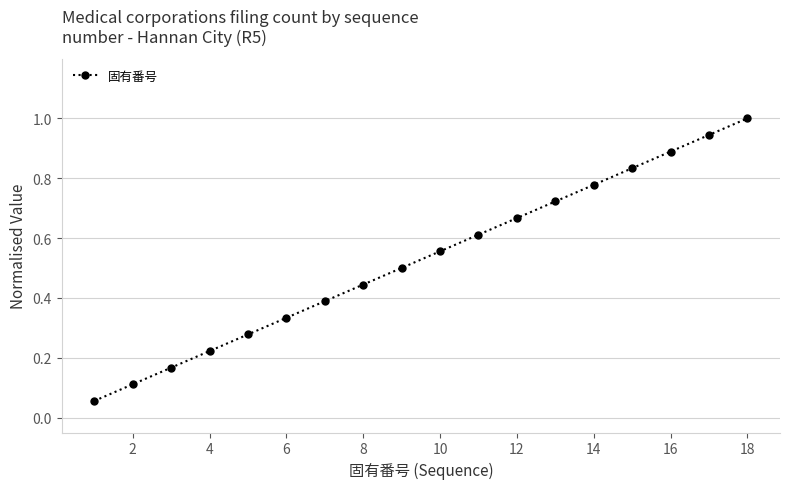

What is the sum of all values?

9.5